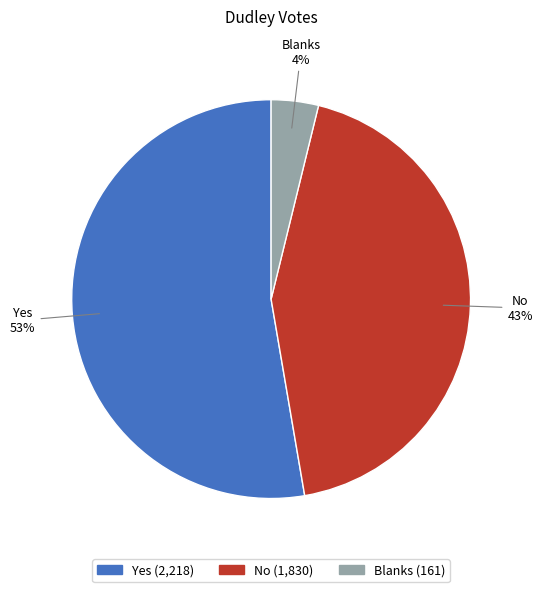

To the nearest percent, what is the average slice percentage?

33%